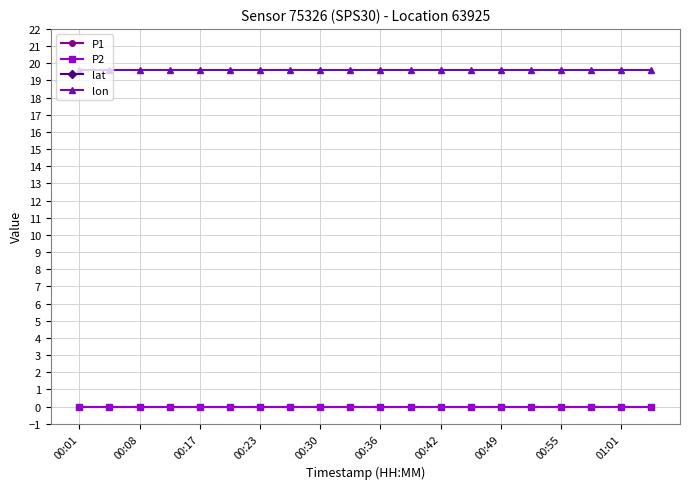

What is the maximum value for lon?

19.6